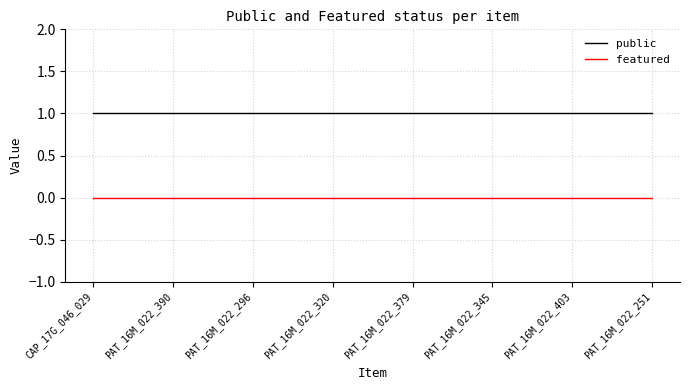

The public series shows 1 at PAT_16M_022_345. True or false?

True